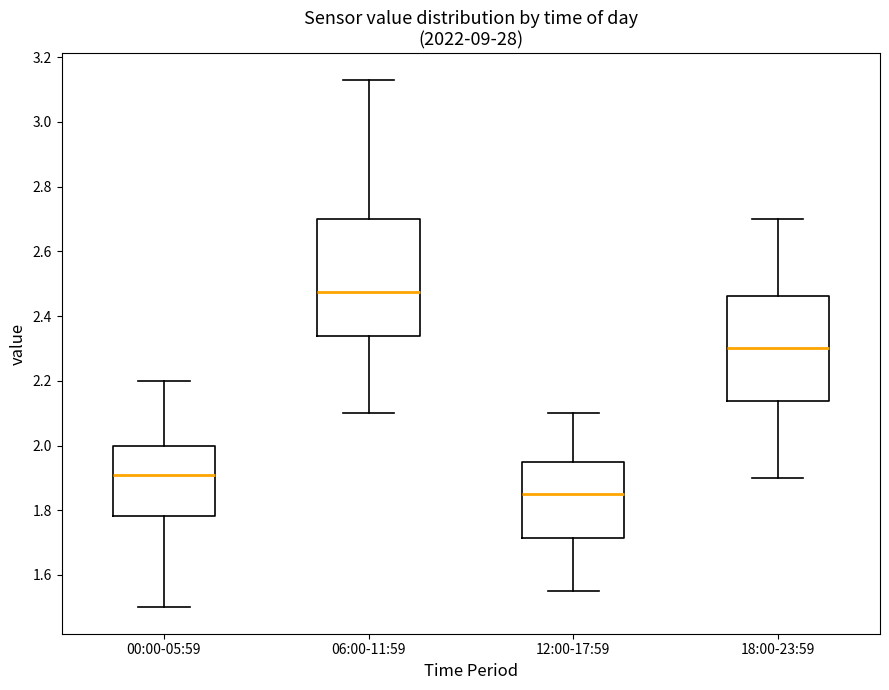

Reading left to right, read every box against the y-axis: the position of its median line, the range the box covers, and the ends of its whiskers. The values are not printed on the chart, so give them approximately, as read against the axis.

00:00-05:59: median 1.92, box 1.78 to 2.00, whiskers 1.50 to 2.20
06:00-11:59: median 2.48, box 2.34 to 2.70, whiskers 2.10 to 3.14
12:00-17:59: median 1.86, box 1.72 to 1.96, whiskers 1.56 to 2.10
18:00-23:59: median 2.30, box 2.14 to 2.46, whiskers 1.90 to 2.70